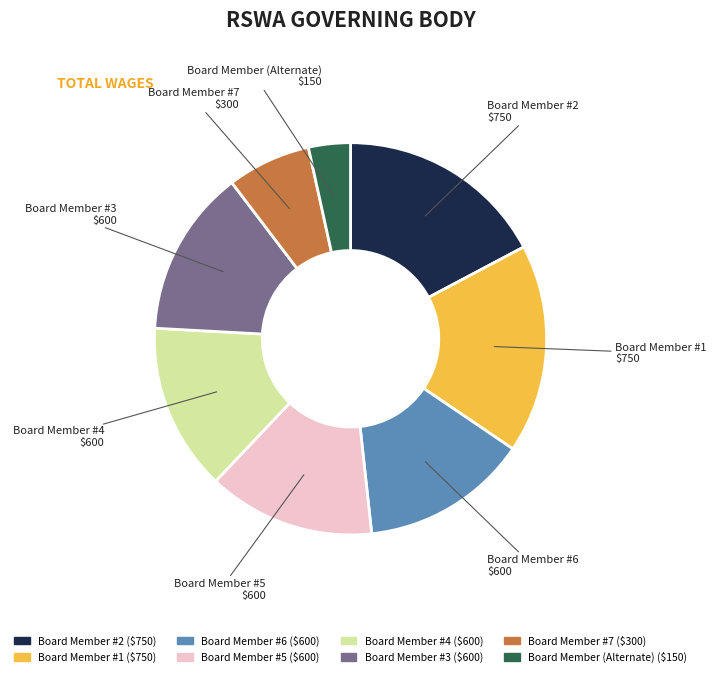

Which category has the smallest portion of the pie?

Board Member (Alternate)